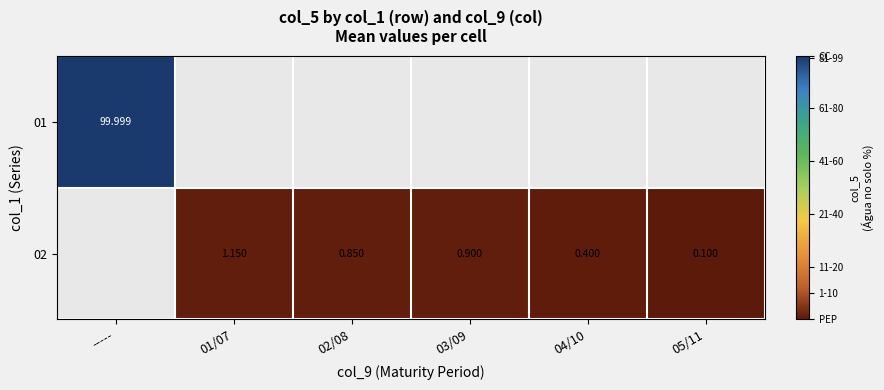

List the series in order of their peak value, highest first.

01, 02